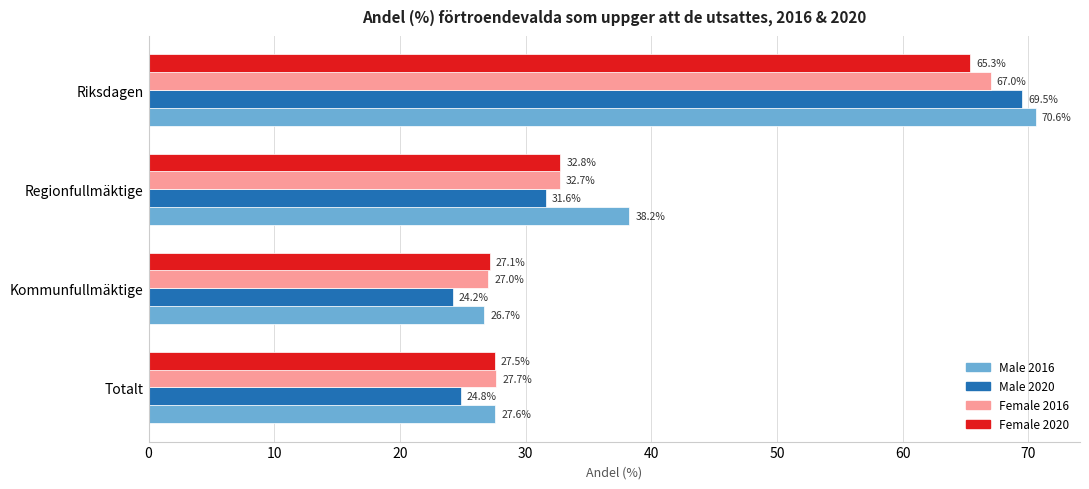

What is the difference between the highest and lowest values at Regionfullmäktige?

6.6